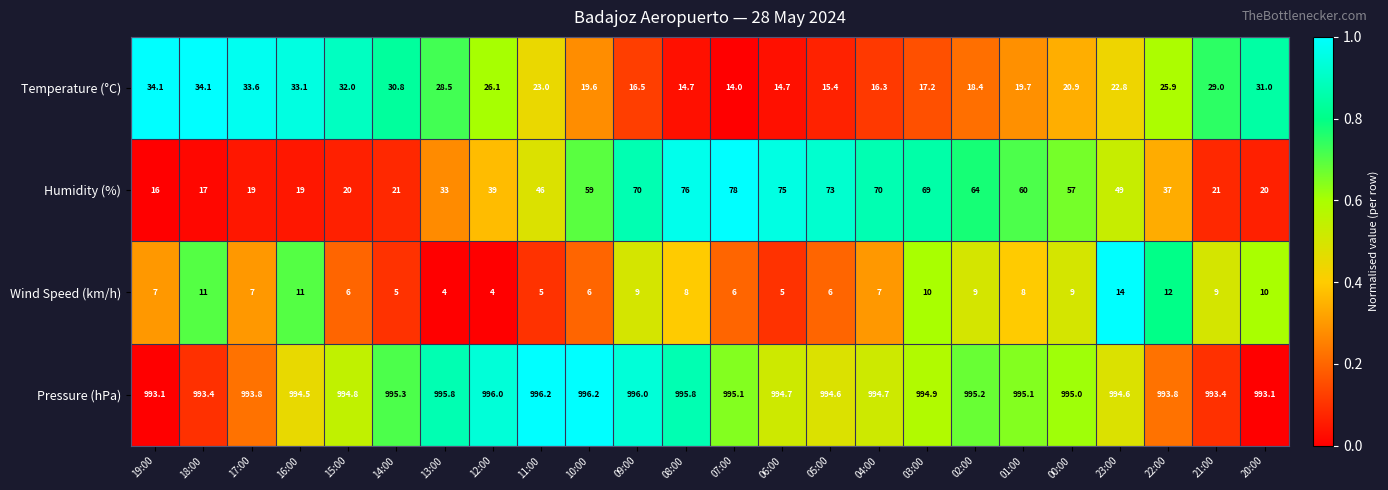

How many data points in Temperature (°C) are less than 23?

12